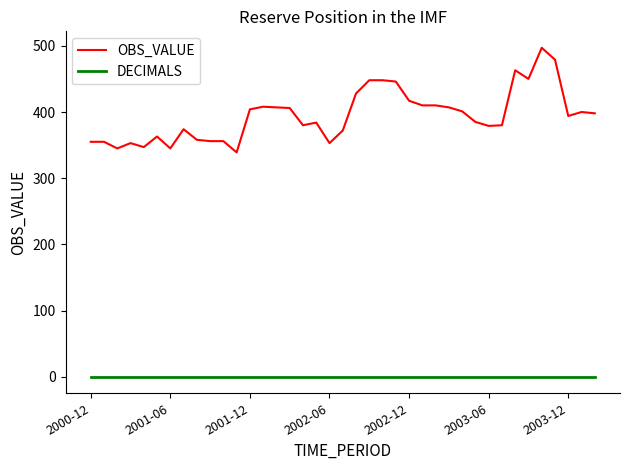

True or false: DECIMALS and OBS_VALUE cross at least once.

False